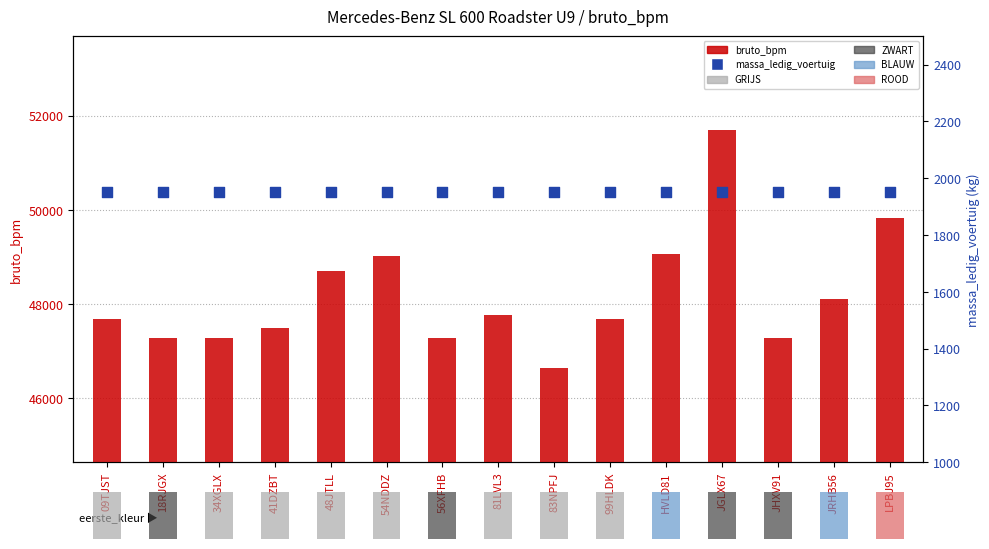

Which series reaches the maximum Y coordinate?

bruto_bpm